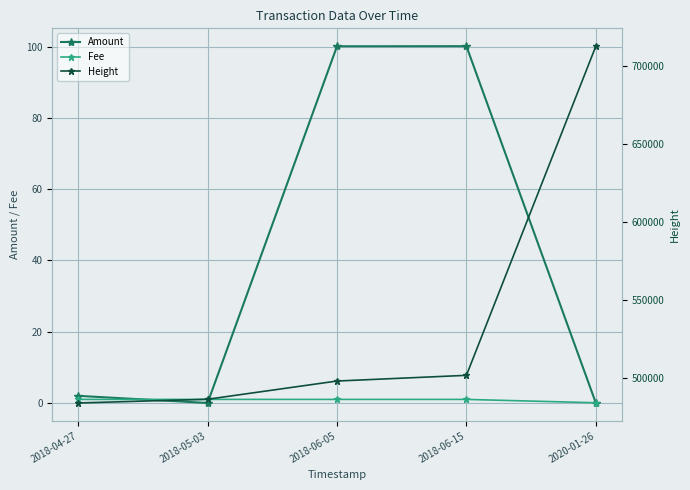

How many lines are shown in the chart?

3